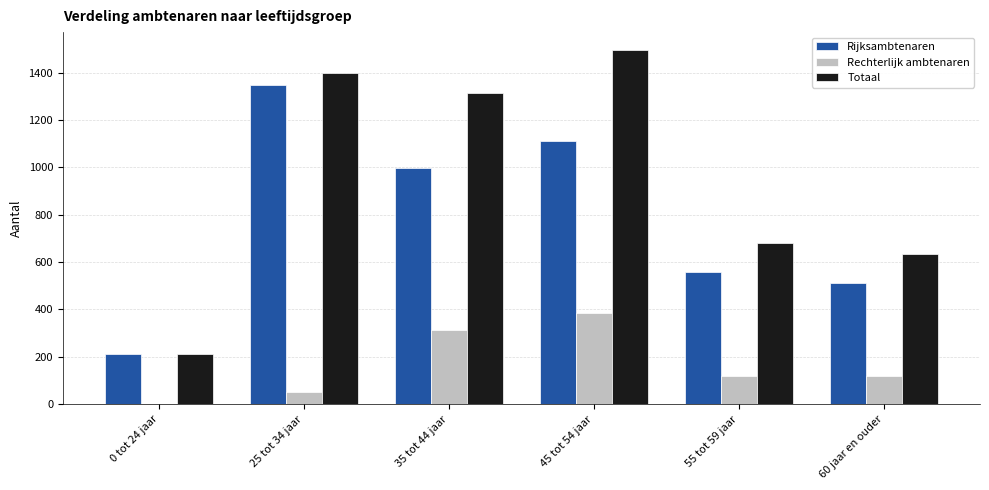

Is the value of Rechterlijk ambtenaren at 55 tot 59 jaar greater than the value of Rijksambtenaren at 0 tot 24 jaar?

No